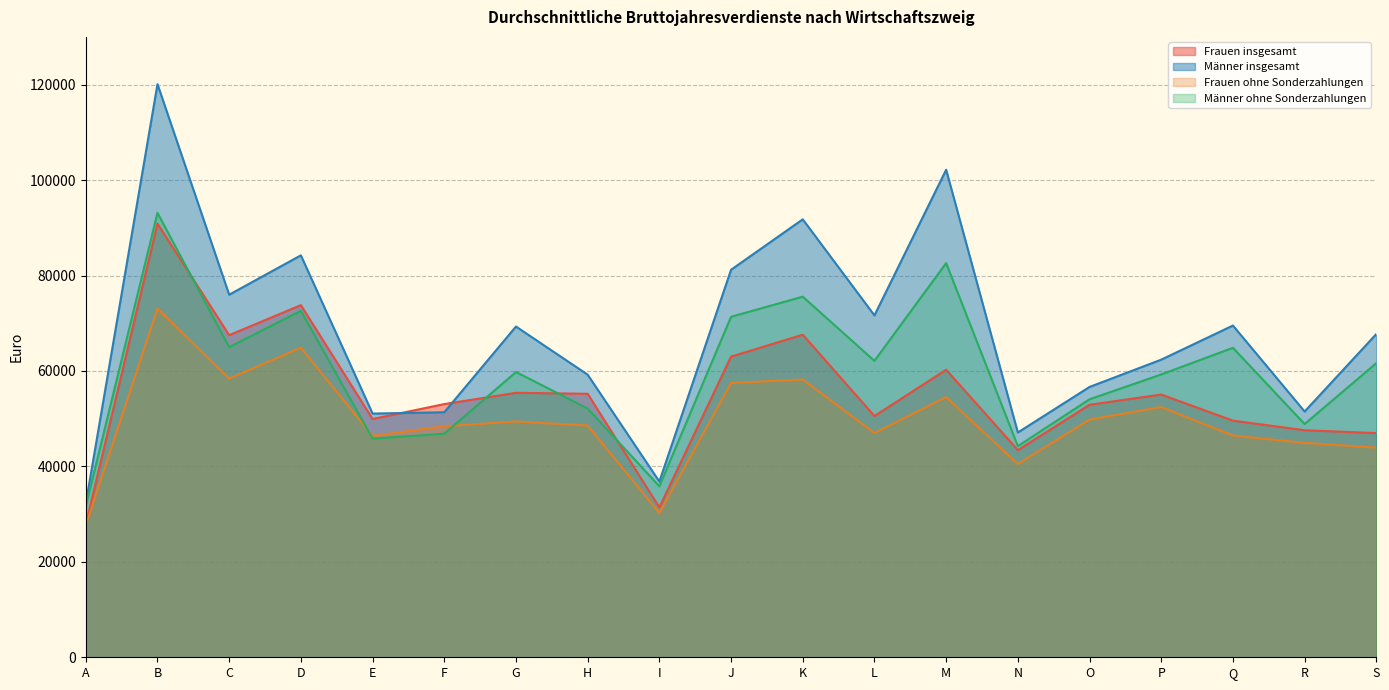

What is the difference between the Frauen ohne Sonderzahlungen values at D and R?

19958